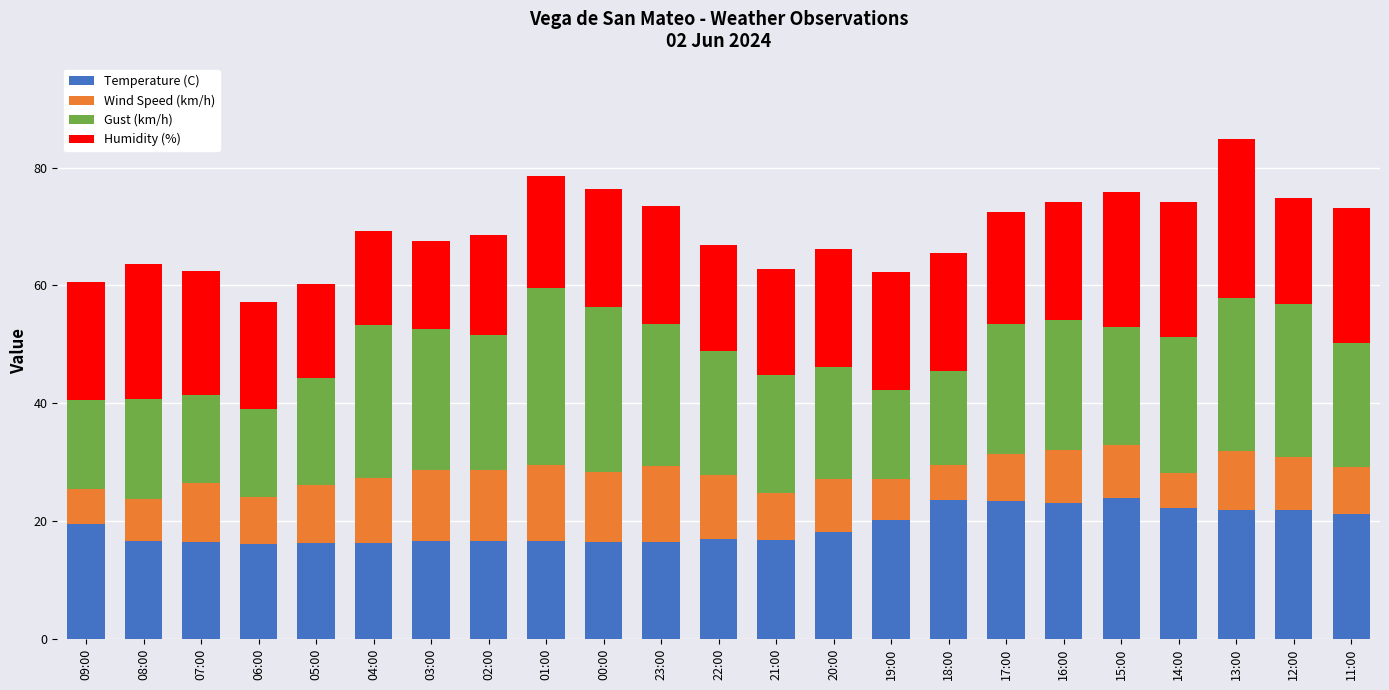

What is the average value of the Temperature (C) series?

19.0